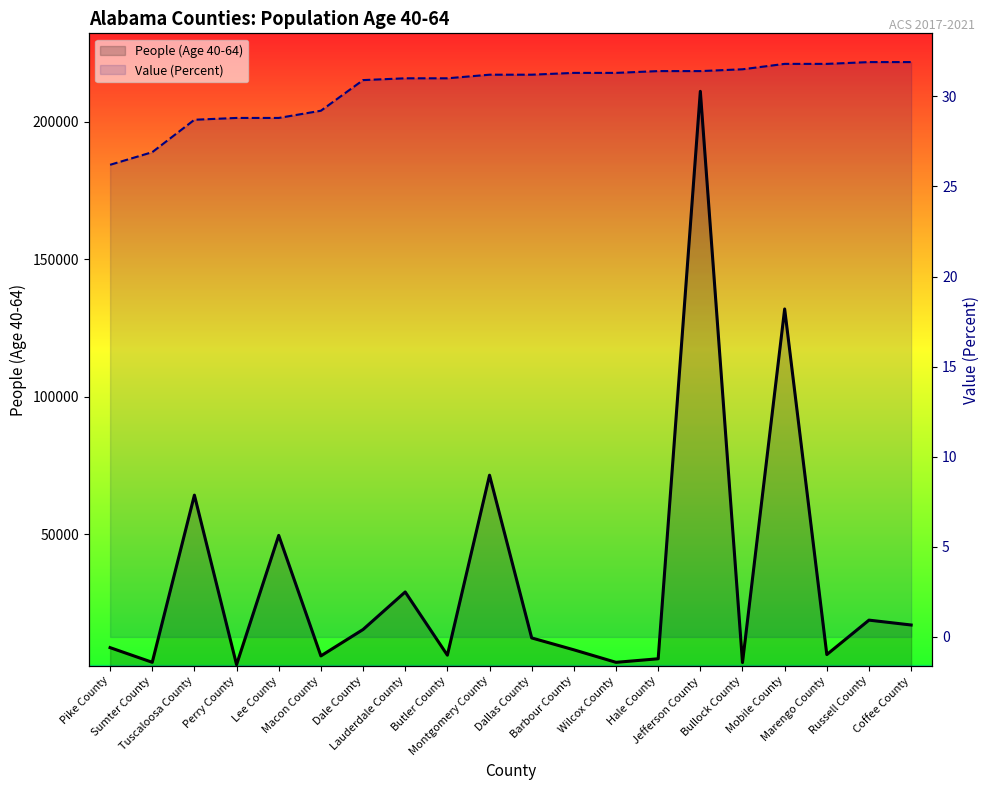

What is the difference between the highest and lowest values at Perry County?

2473.2